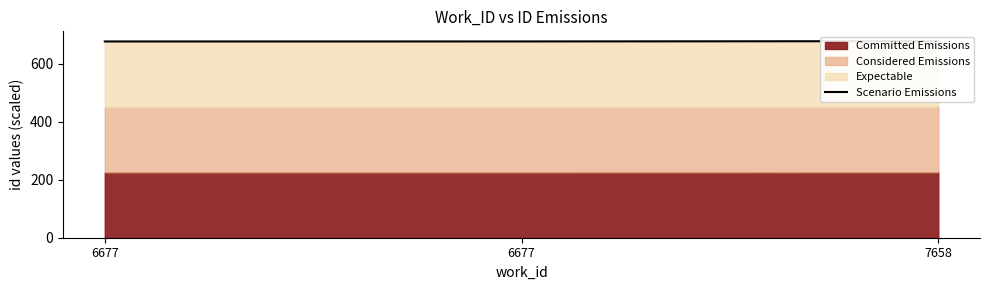

Rank the categories by value from highest to lowest.

7658, 6677, 6677